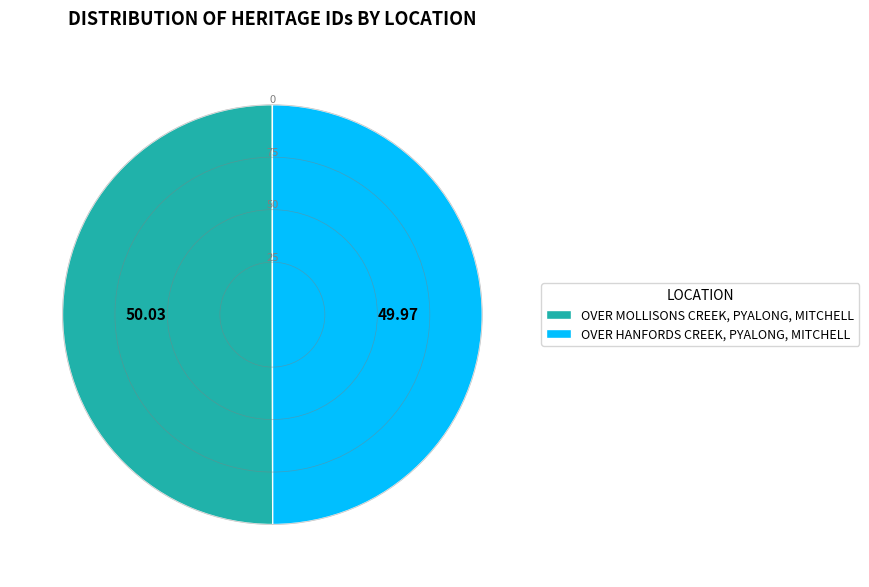

Count the number of slices in the pie.

2